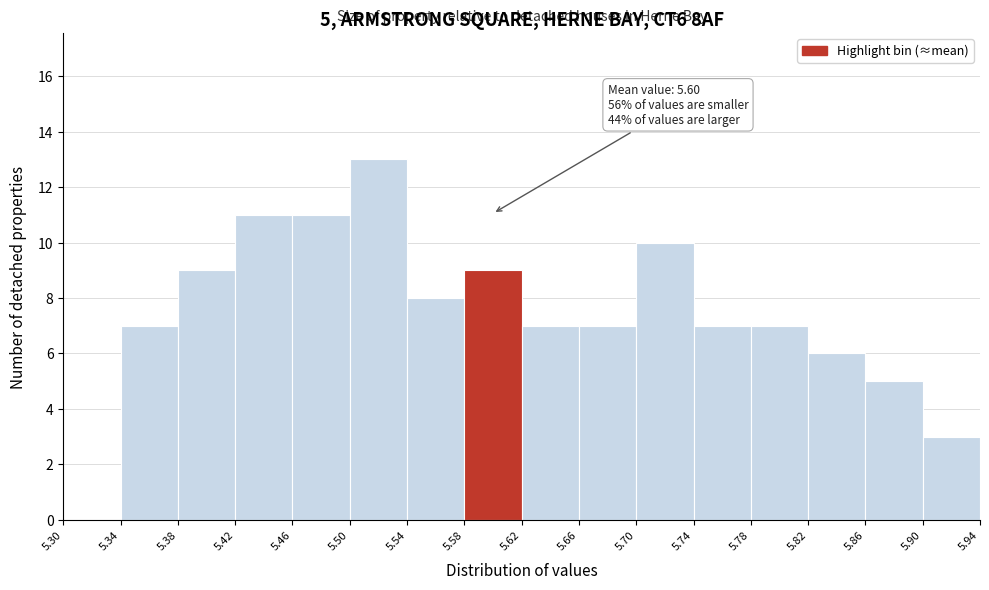

Over which range of the x-axis is the bar tallest?

5.50 to 5.54